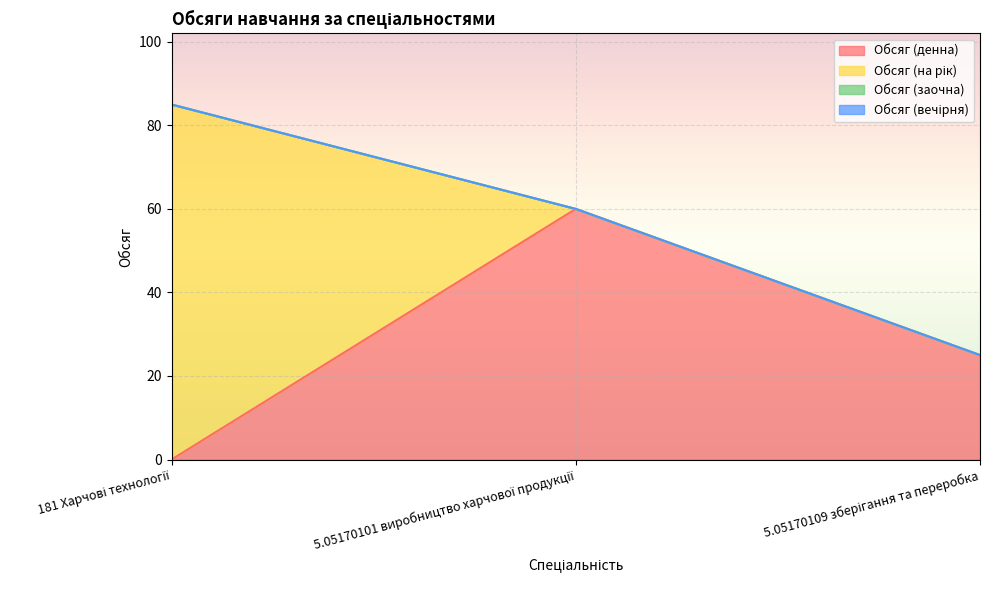

Does the chart display data point markers on the line(s)?

No